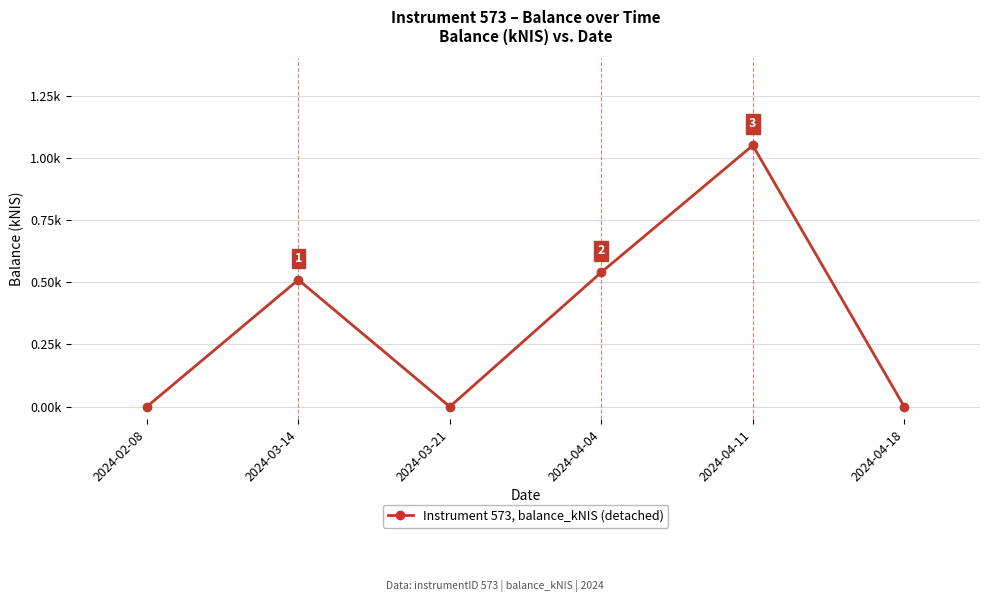

List the labels in order of value, largest first.

2024-04-11, 2024-04-04, 2024-03-14, 2024-02-08, 2024-03-21, 2024-04-18